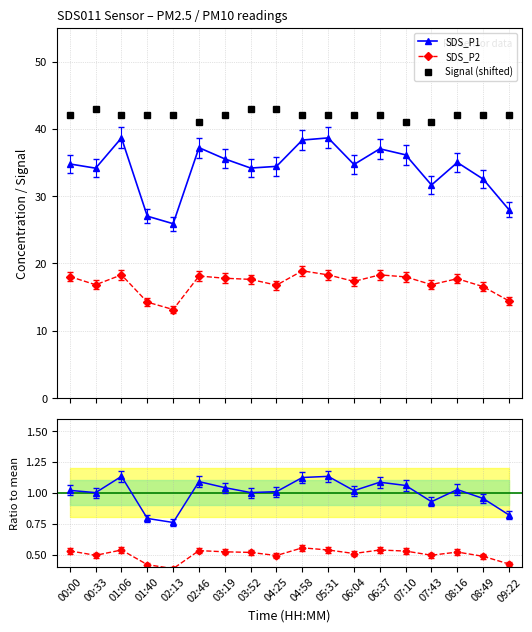

Does the chart have visible grid lines?

Yes